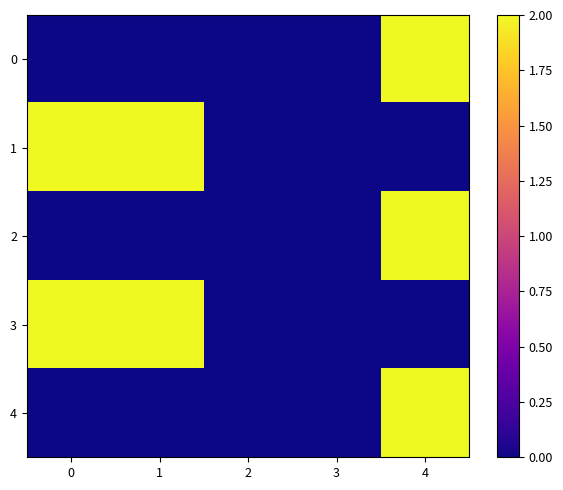

Is it true that 3 equals 2 at 0?

True